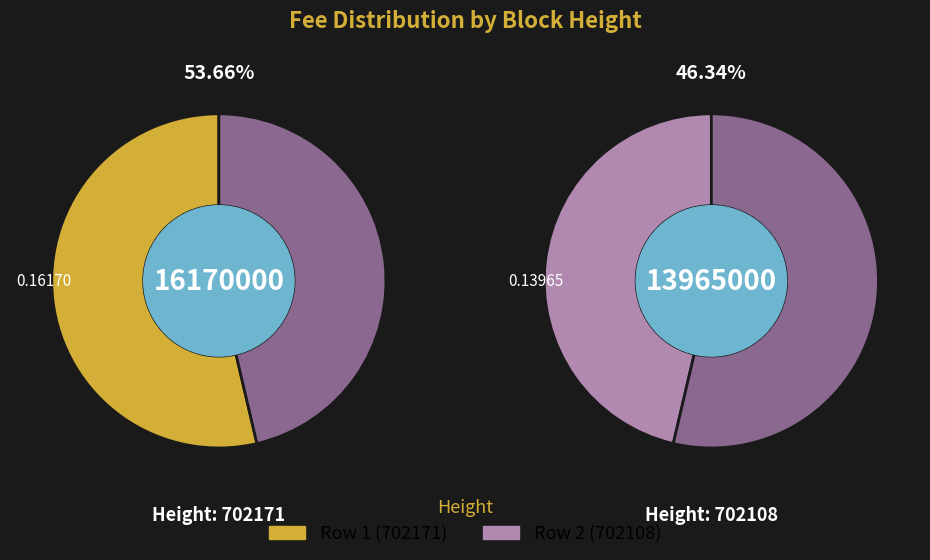

How many segments does this pie chart have?

2